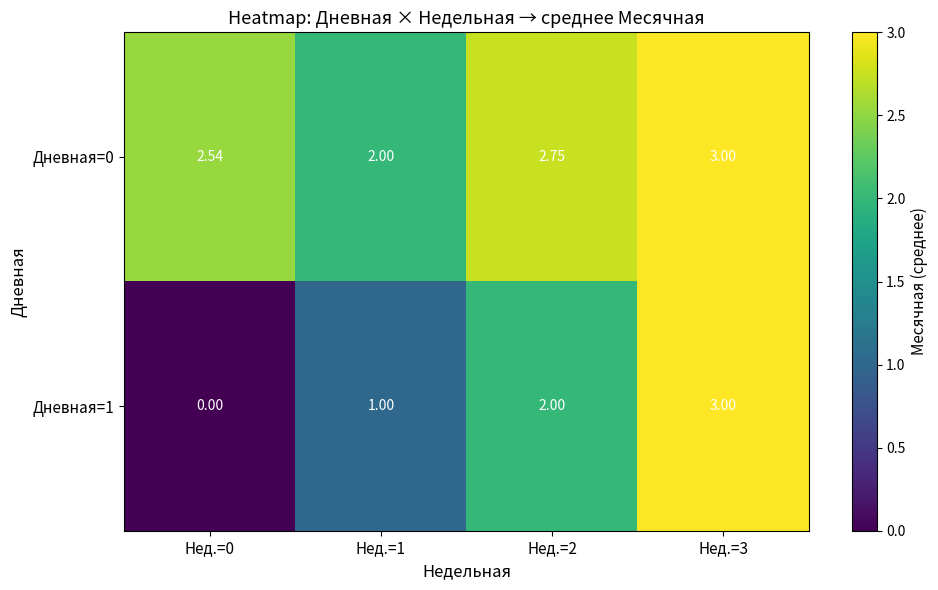

Is the value of Дневная=0 at Нед.=2 greater than the value of Дневная=1 at Нед.=0?

Yes